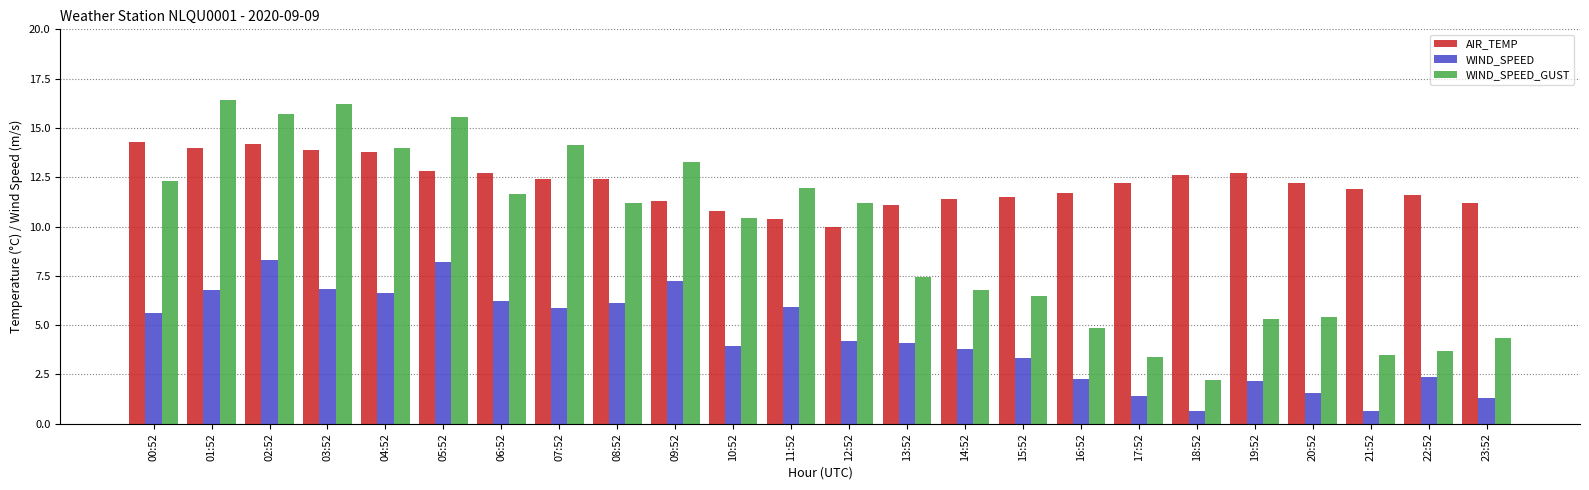

How many series are shown in this chart?

3